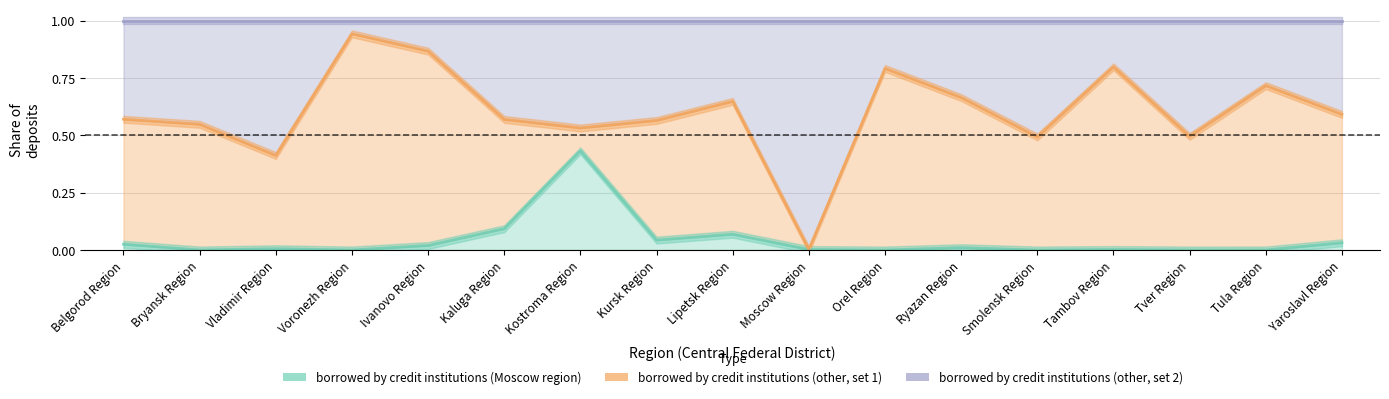

What is the value of the borrowed by credit institutions (other, set 1) point at the 1st from the left?

0.6